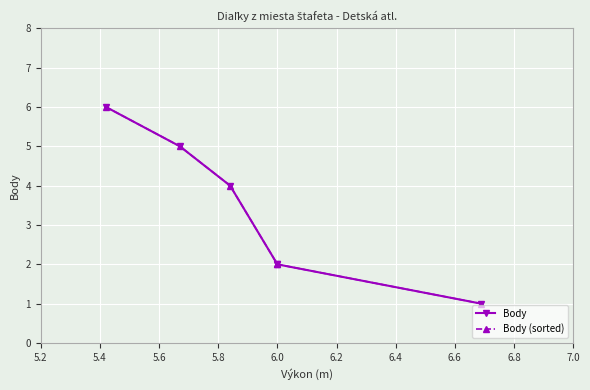

After their last crossing, which series has the higher values: Body (sorted) or Body?

Body